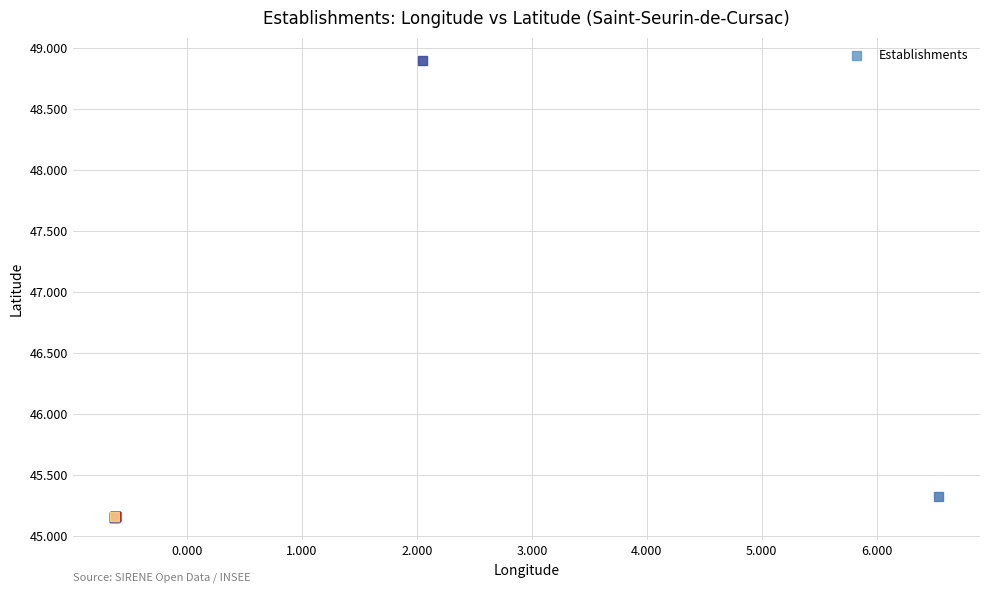

What Y value in the scatter plot is closest to 47?

45.3